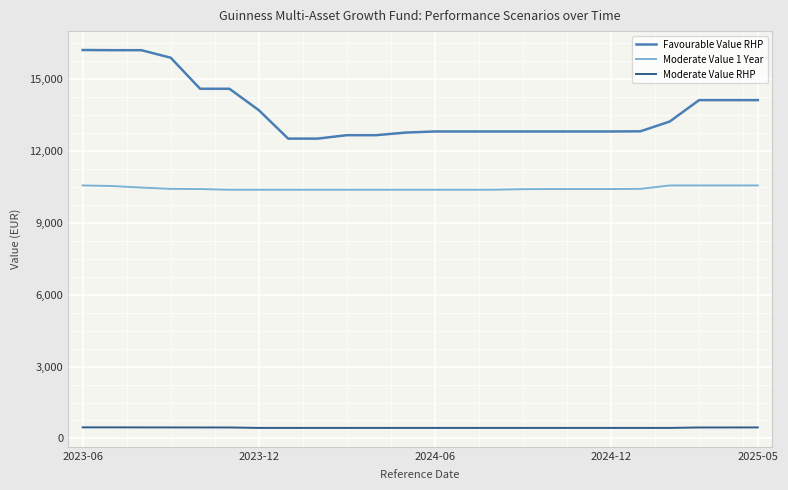

What is the greatest value displayed?

16193.9